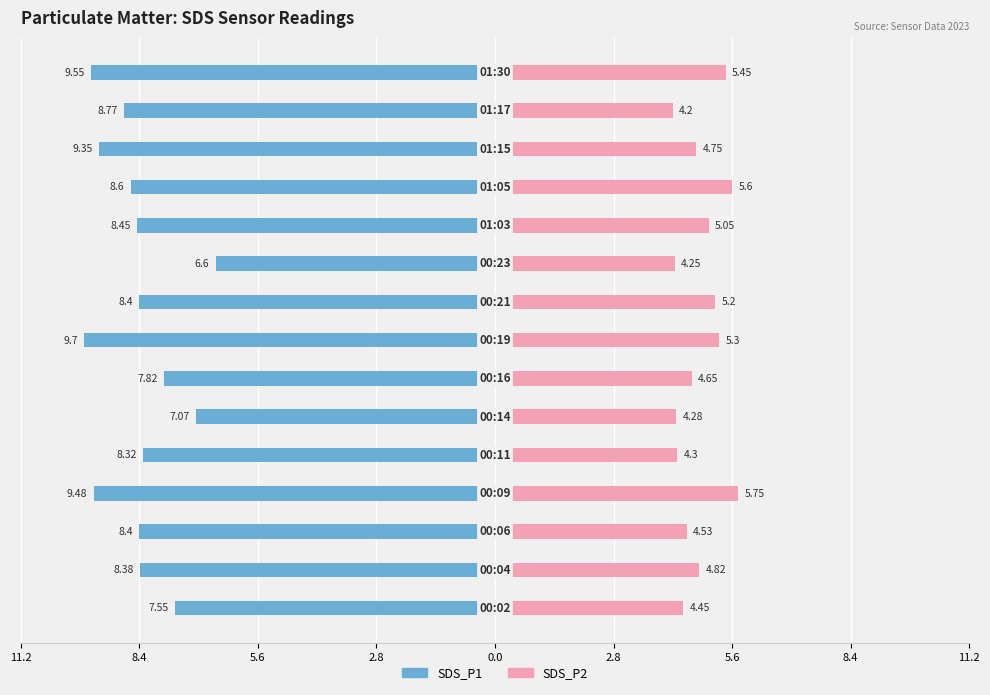

What is the difference between the highest and lowest values at 10?

13.5